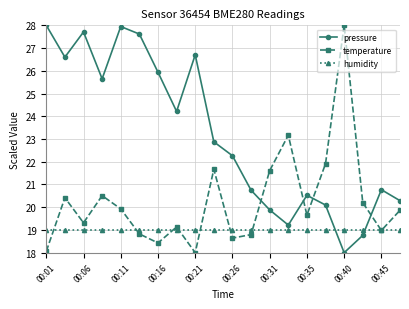

At how many categories does at least one series exceed 24?

10